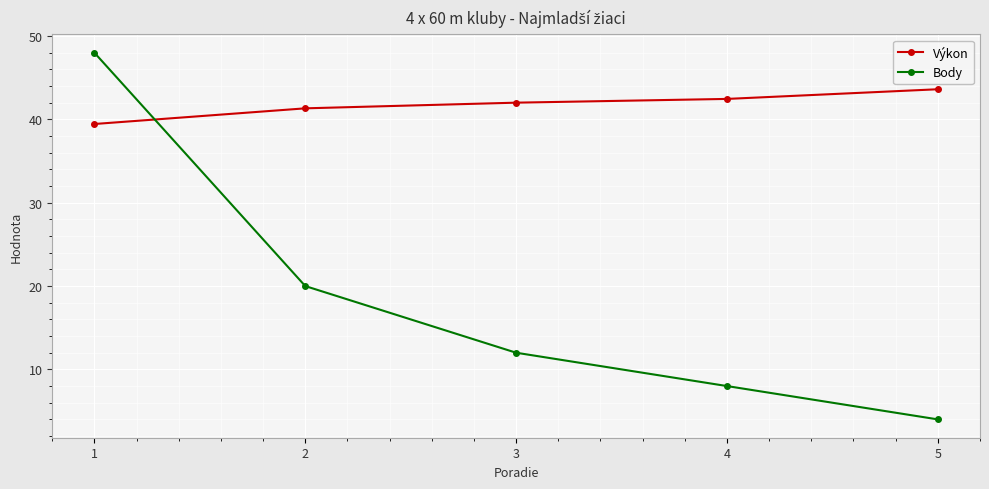

How many times do Výkon and Body cross each other?

1